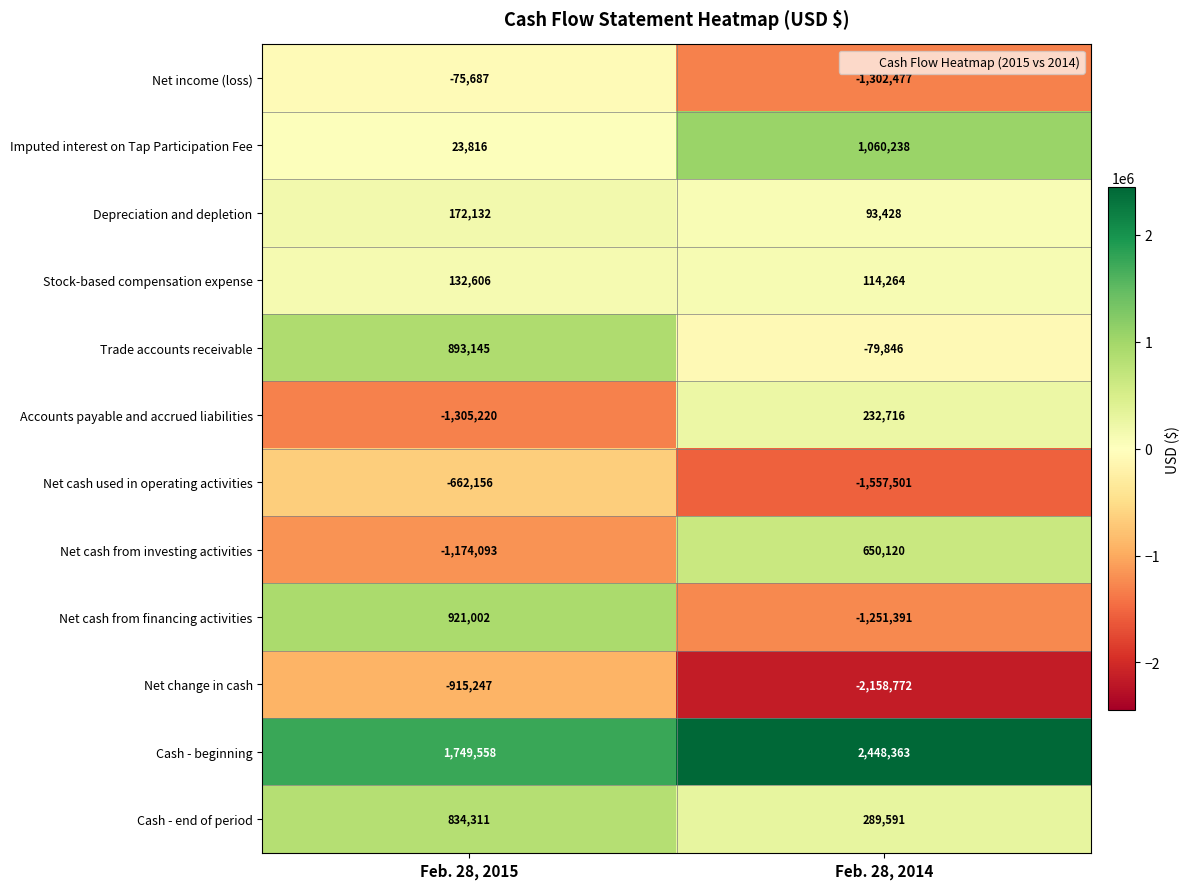

What is the spread (max minus min) of values at Feb. 28, 2015?

3054778